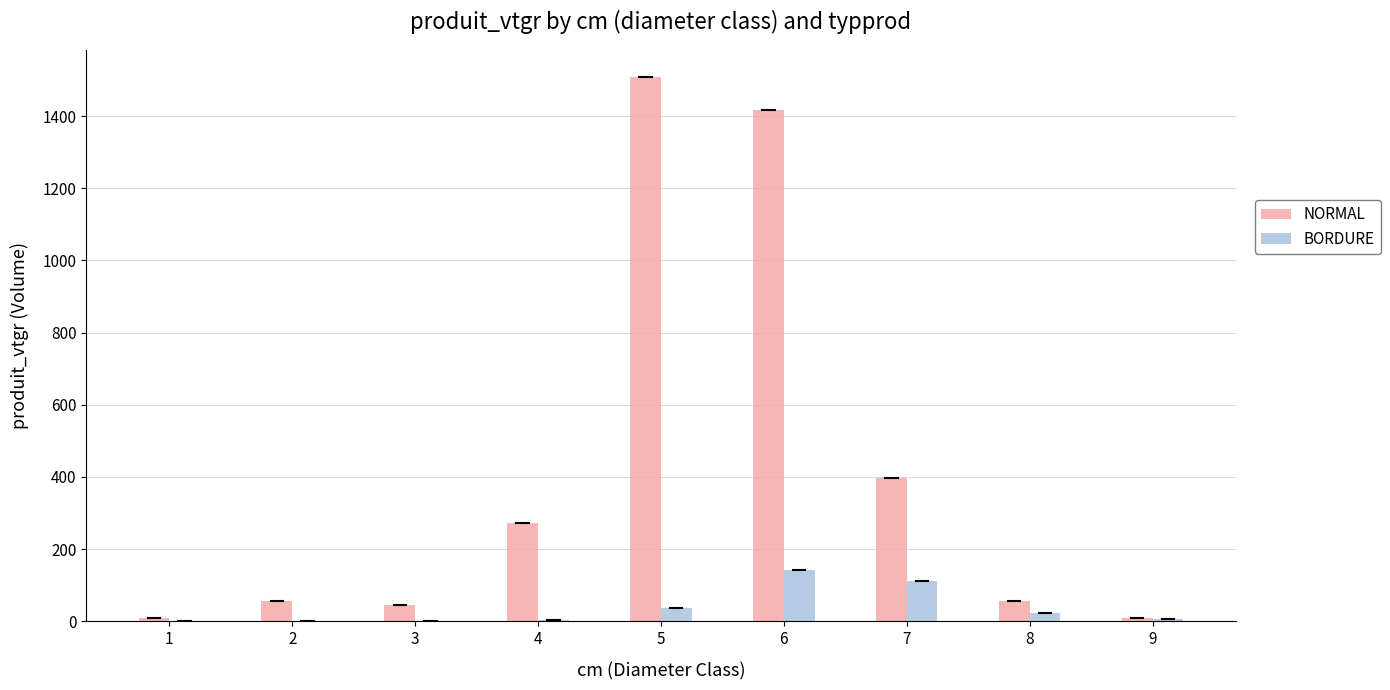

Is it true that BORDURE equals 112.8 at 7?

True